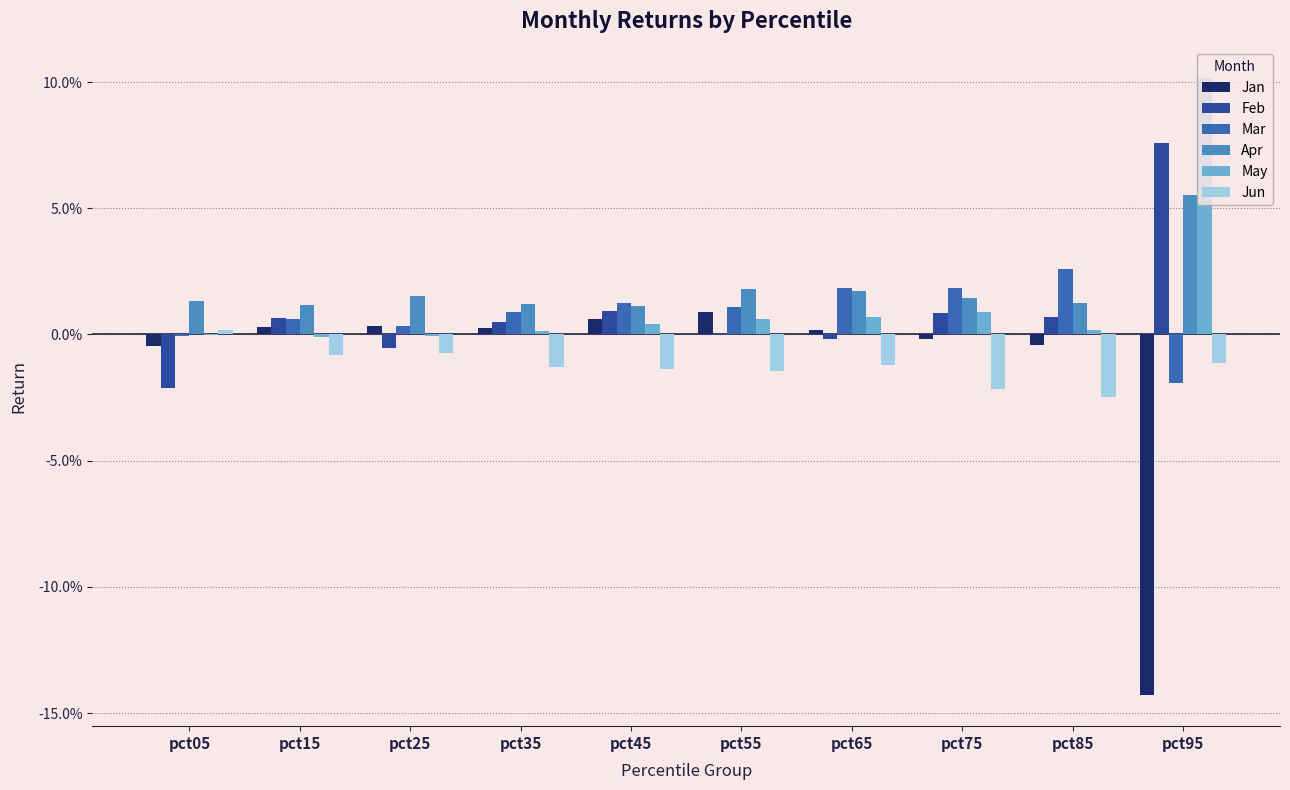

The Mar series shows 0.0 at pct55. True or false?

False